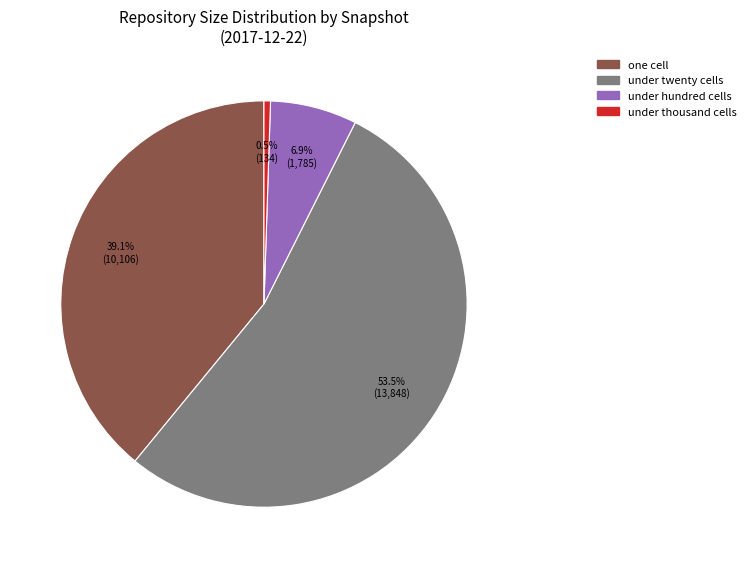

Does under twenty cells represent more than half of the total?

Yes